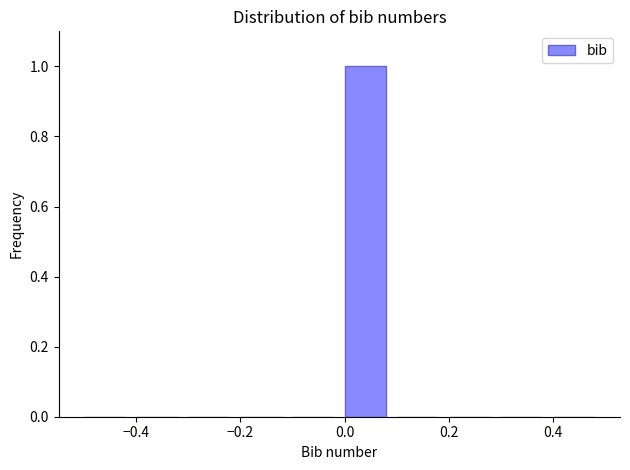

Reading left to right, list every bar in this chart as the range it spans on the x-axis followed by its height. The values are not printed on the chart, so give them approximately, as read against the axis.

-0.5 to -0.4: 0
-0.4 to -0.3: 0
-0.3 to -0.2: 0
-0.2 to -0.1: 0
-0.1 to 0.0: 0
0.0 to 0.1: 1
0.1 to 0.2: 0
0.2 to 0.3: 0
0.3 to 0.4: 0
0.4 to 0.5: 0